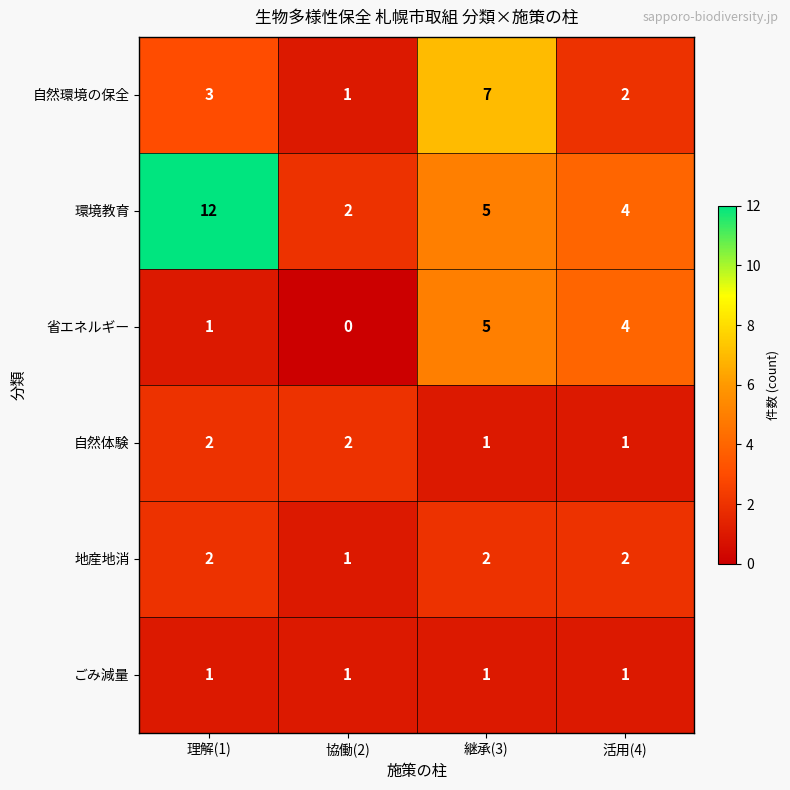

The value of 環境教育 at 協働(2) is 0. True or false?

False